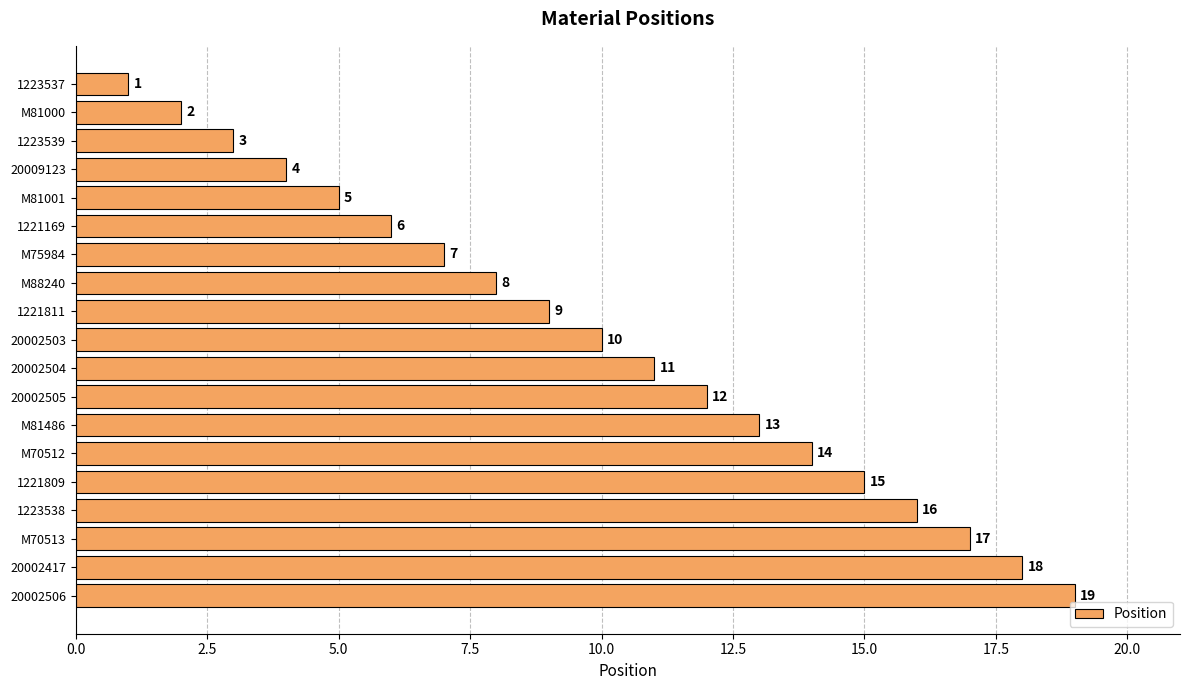

List the labels in order of value, smallest first.

1223537, M81000, 1223539, 20009123, M81001, 1221169, M75984, M88240, 1221811, 20002503, 20002504, 20002505, M81486, M70512, 1221809, 1223538, M70513, 20002417, 20002506